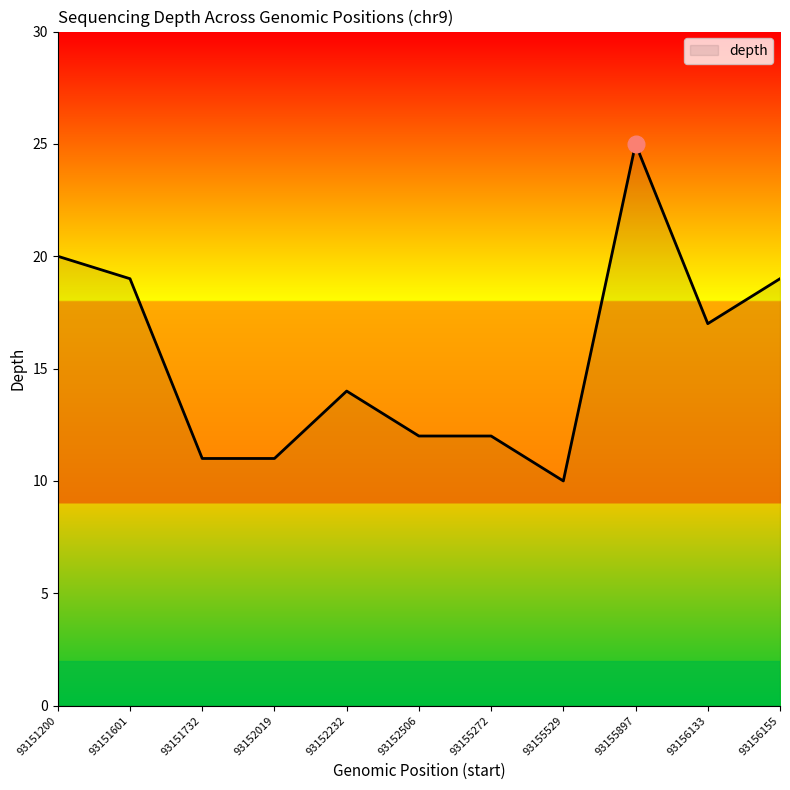

Reading left to right, list all the values displayed in this chart.

93151200=20	93151601=19	93151732=11	93152019=11	93152232=14	93152506=12	93155272=12	93155529=10	93155897=25	93156133=17	93156155=19